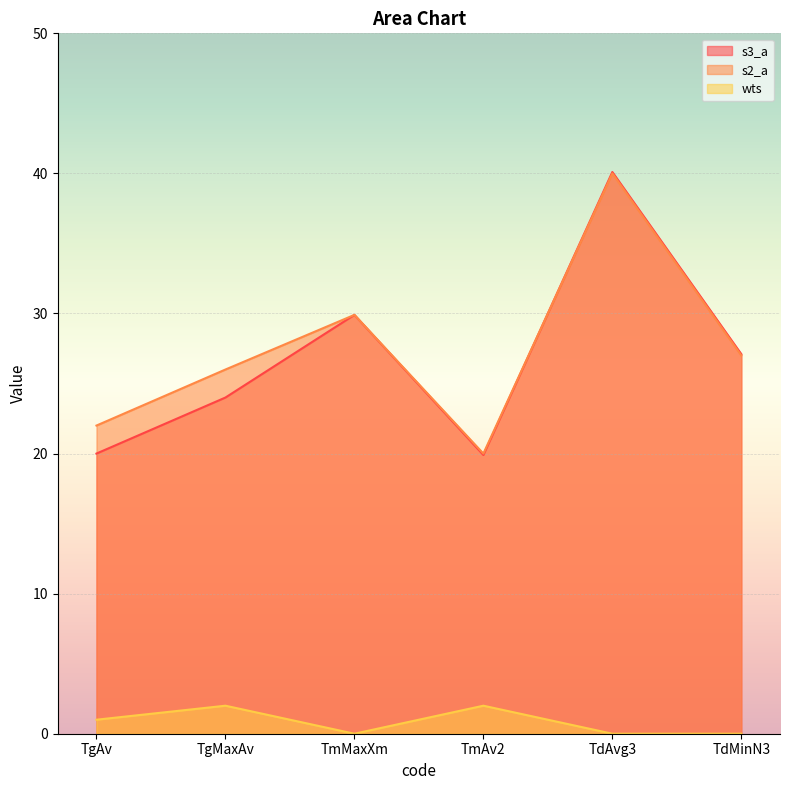

How many lines are shown in the chart?

3